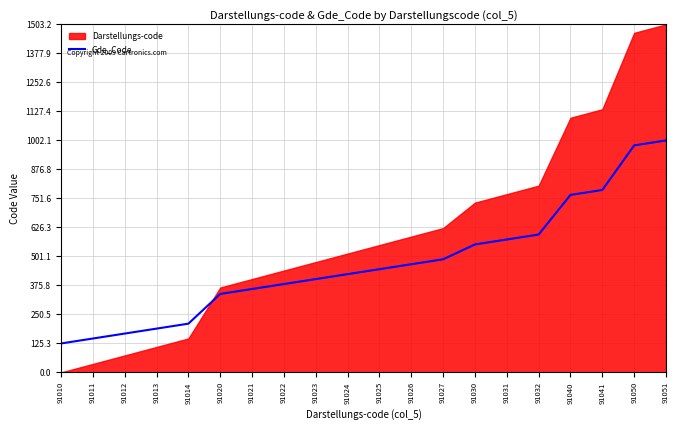

How many lines are shown in the chart?

1